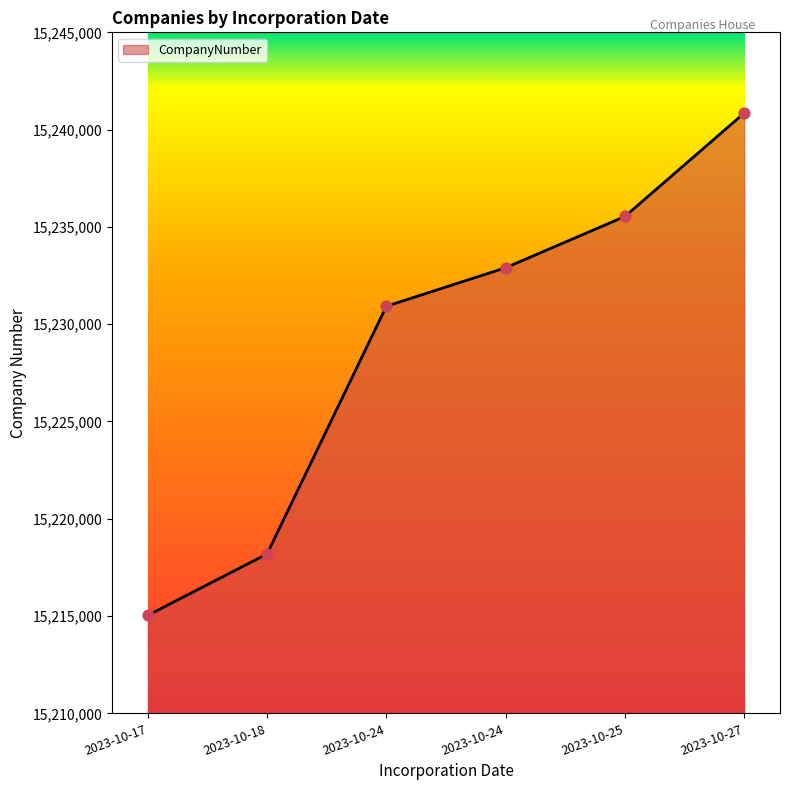

What is the change in value from 2023-10-24 to 2023-10-27?

+9928